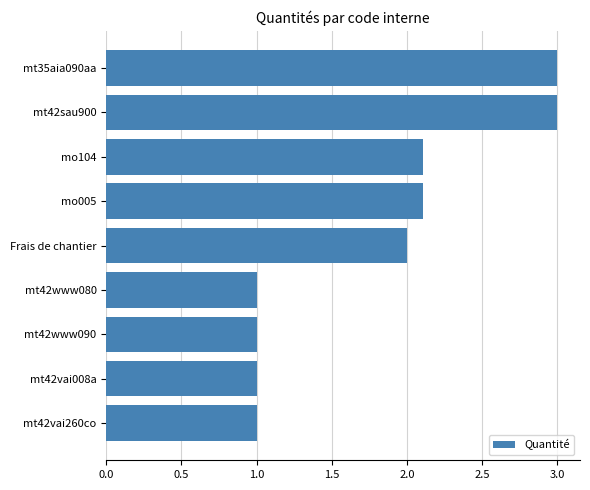

How many categories are shown in the chart?

9